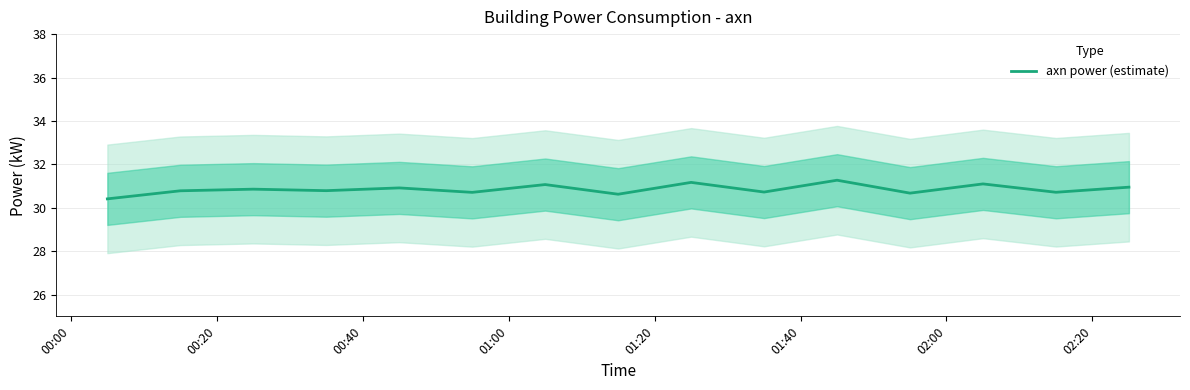

What is the sum of all values?

462.8